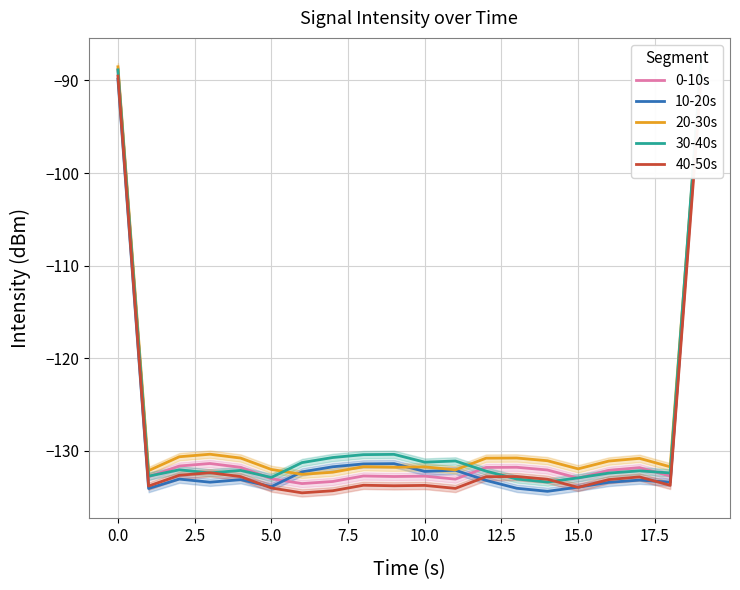

What is the value of the 30-40s point at the 7th from the left?

-131.3